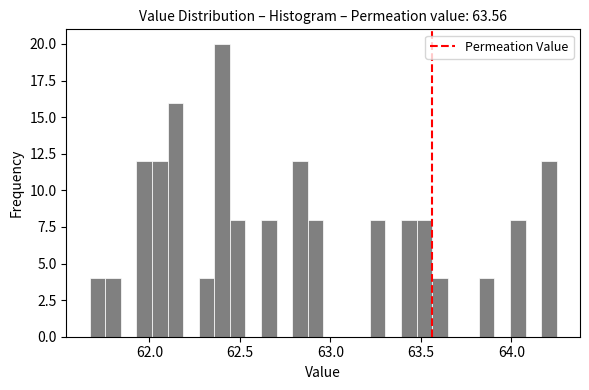

Around what value on the x-axis is the tallest bar? Give the approximate position of its centre, as read against the axis.

62.40